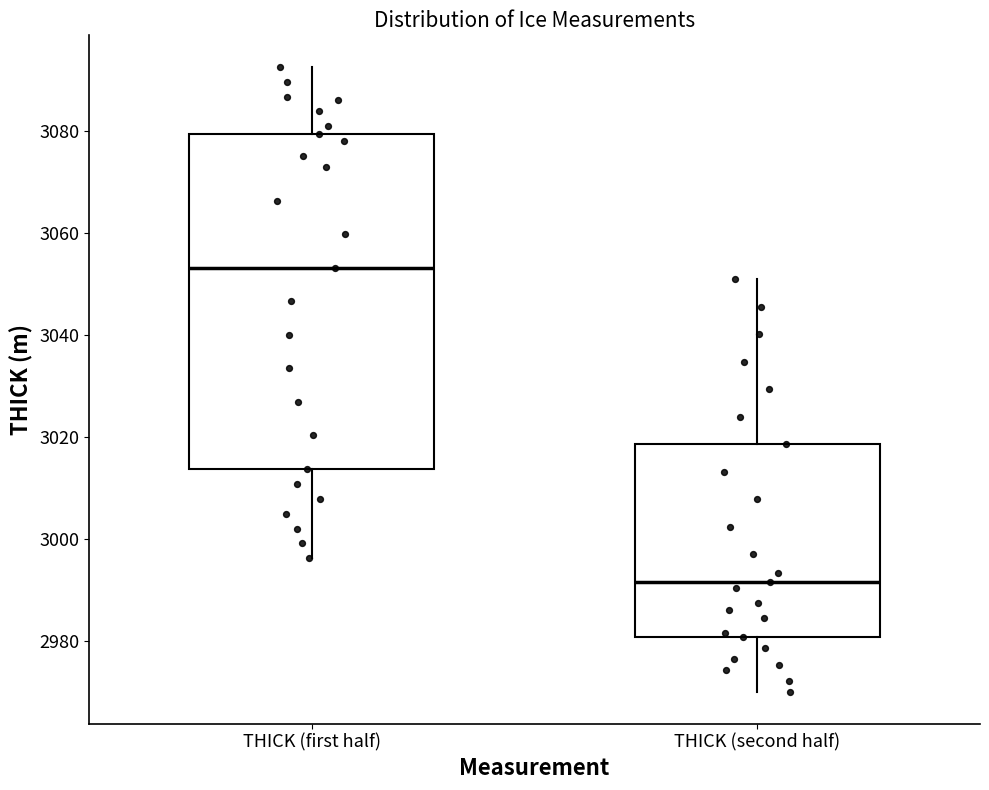

Where does the median line of the box for THICK (first half) sit on the y-axis? The values are not printed on the chart, so give them approximately, as read against the axis.

3054